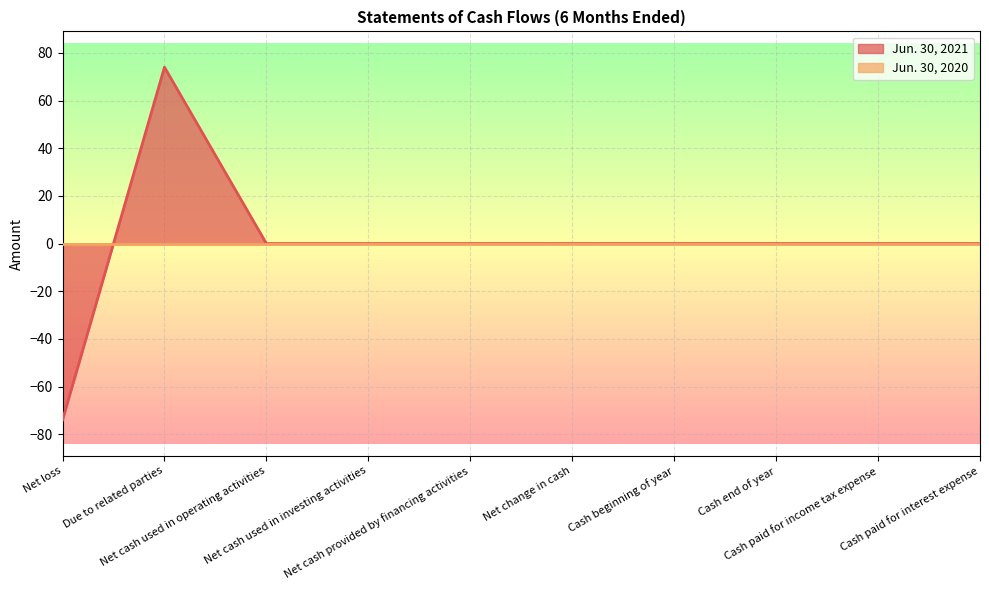

The value at Due to related parties is 74. True or false?

True